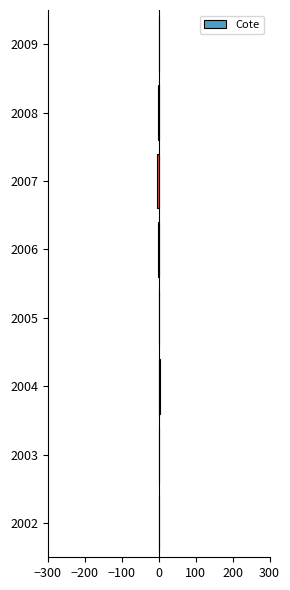

True or false: the data shows 1.2 at 2002.

True